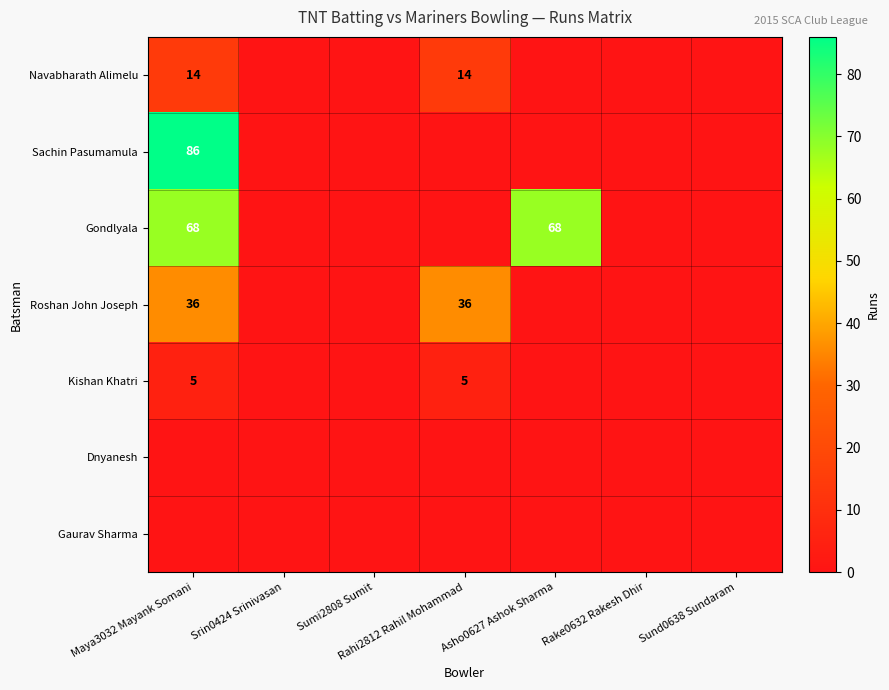

How many series are shown in this chart?

7